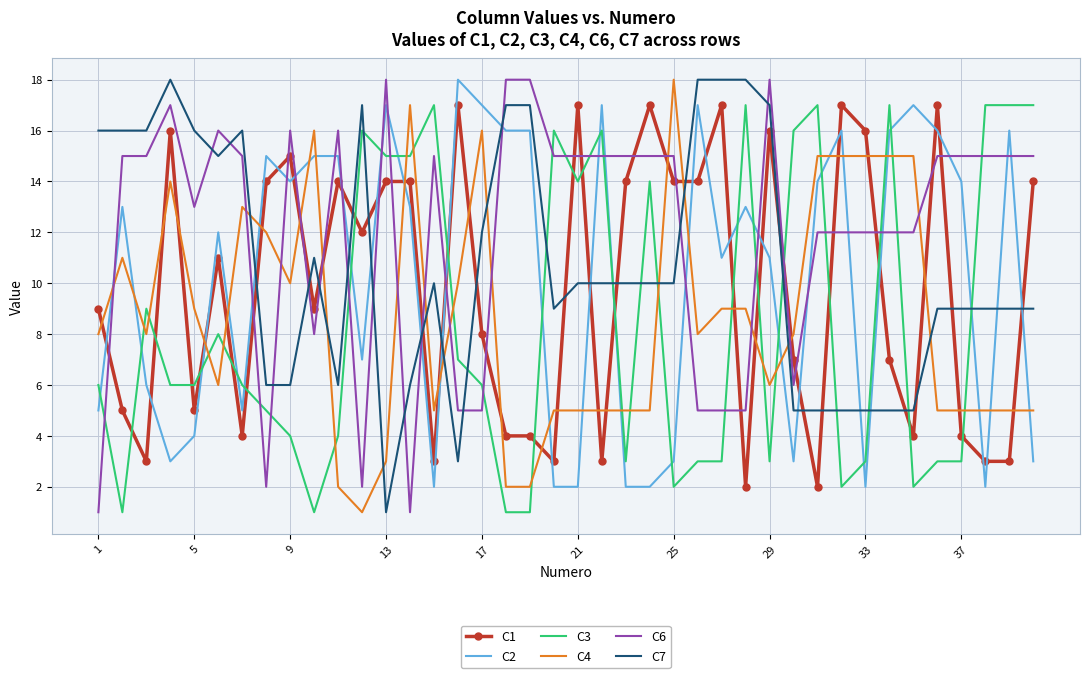

Which series has the largest total across all categories?

C6